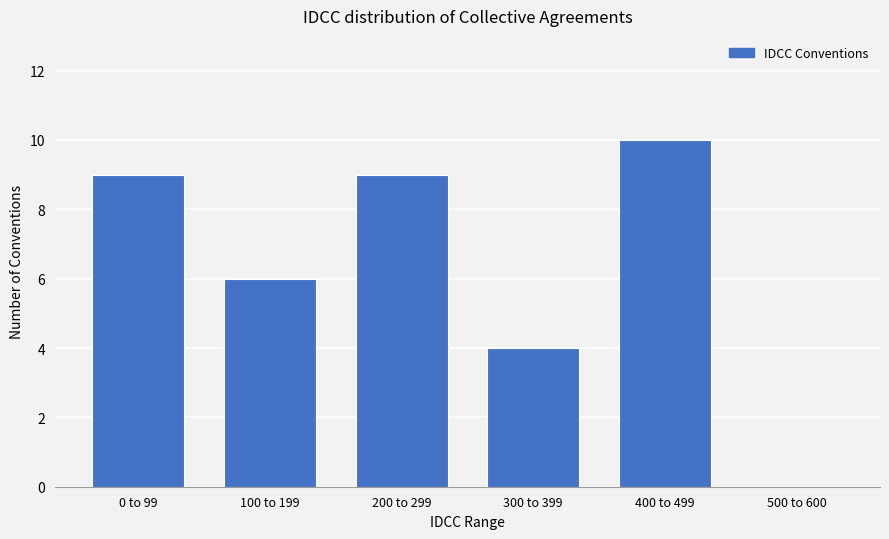

Reading left to right, what are all the values shown in this chart?

0 to 99=9	100 to 199=6	200 to 299=9	300 to 399=4	400 to 499=10	500 to 600=0